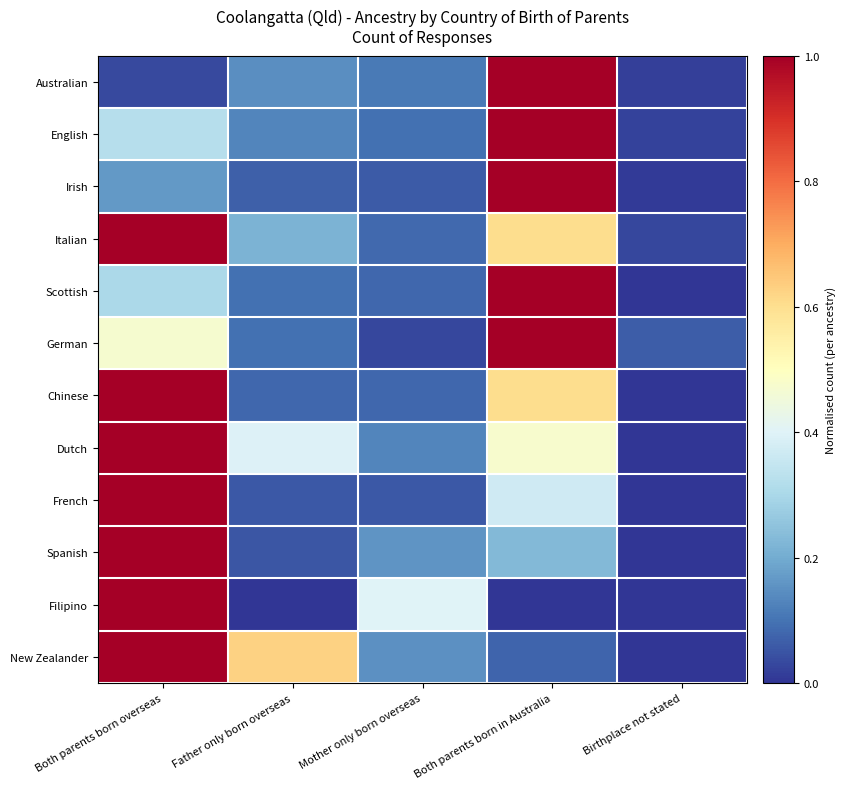

How many distinct data groups are displayed?

12